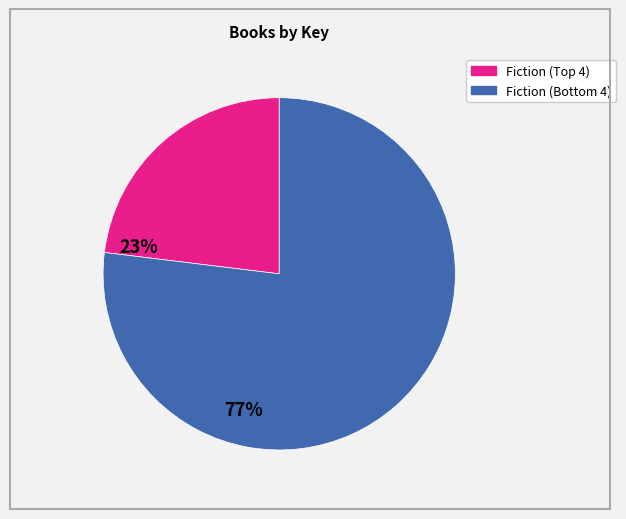

Is there a majority slice in this chart?

Yes